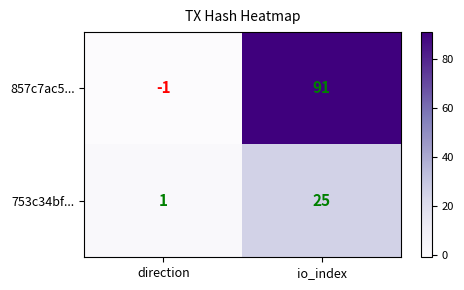

The value of 753c34bf... at direction is 1. True or false?

True